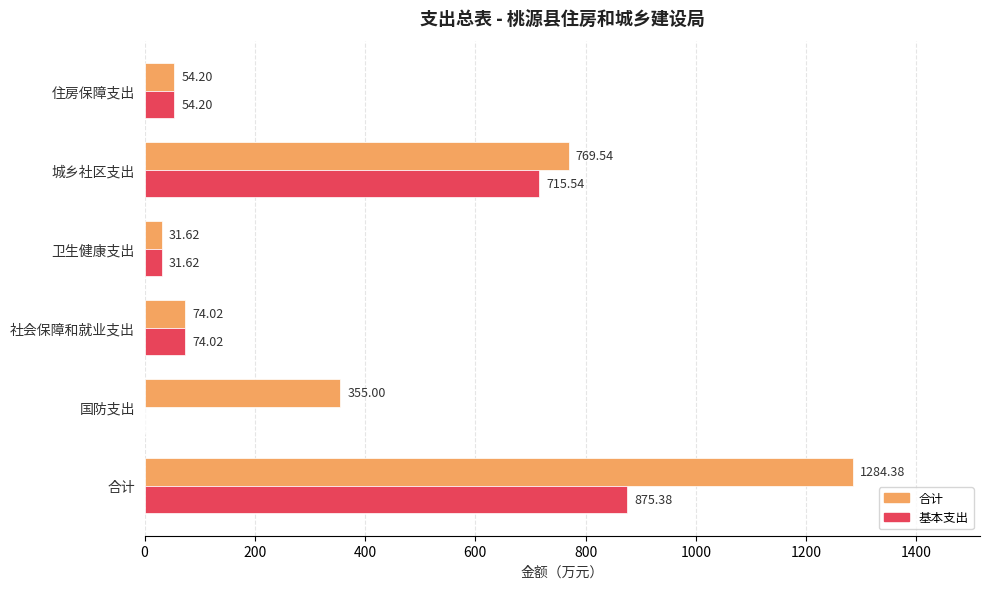

Which series has the largest range (max minus min)?

合计